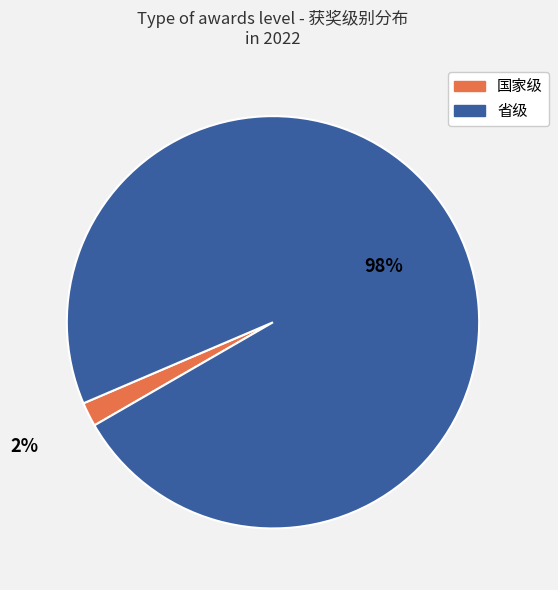

Is it true that 国家级 is 2% of the pie?

True